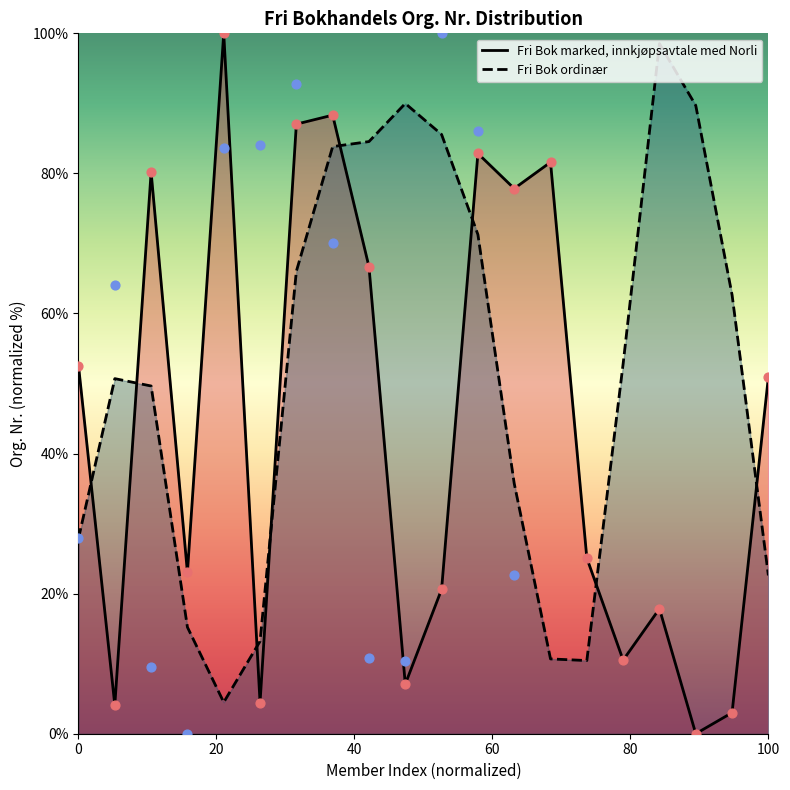

The Fri Bok ordinær series shows 38.2 at 100. True or false?

False